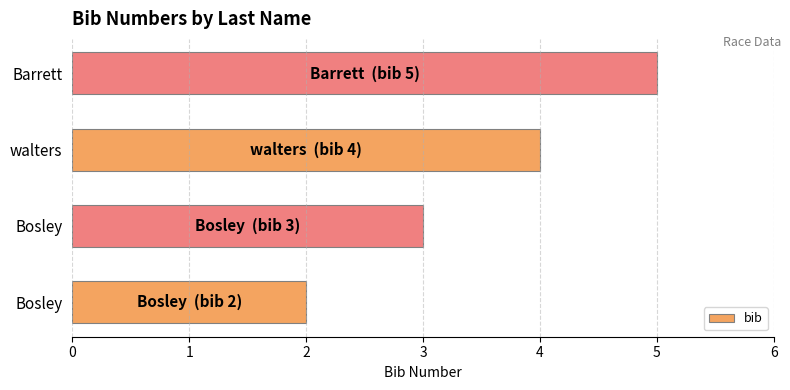

How many bars are there in total?

4